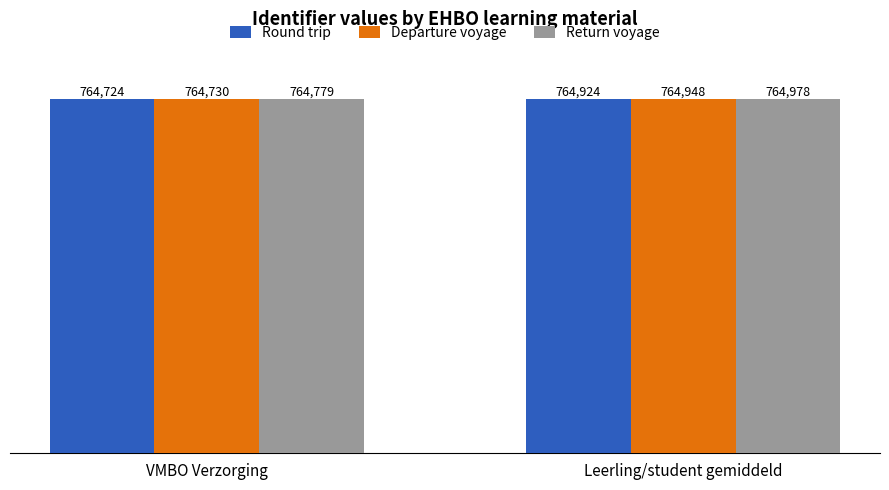

Which series has the largest total across all categories?

Return voyage